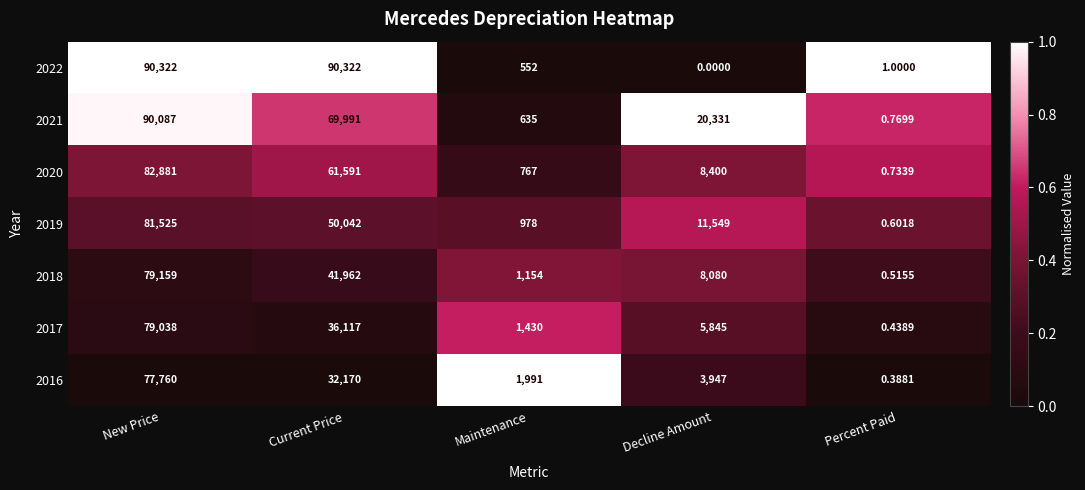

At which label is 2021 closest to 45043?

Decline Amount